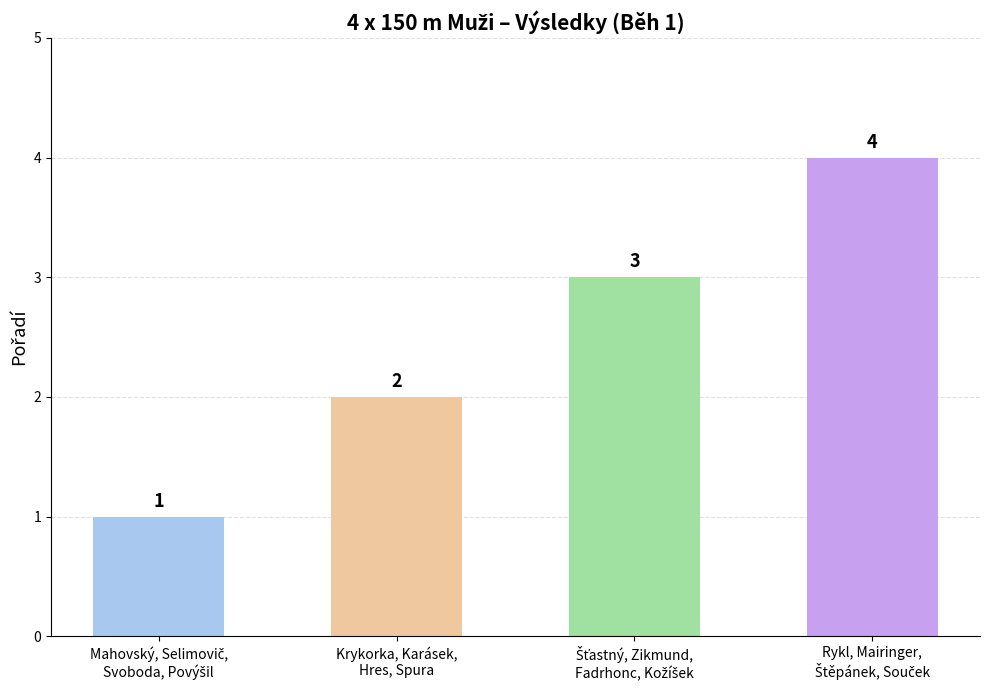

How many values are between 2 and 4?

3